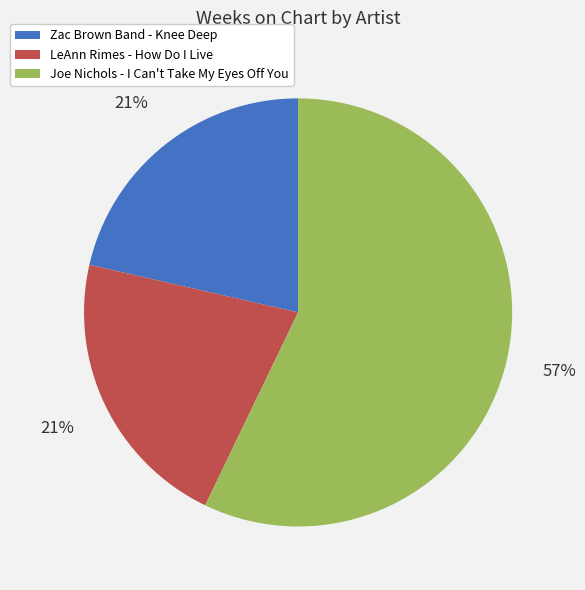

To the nearest percent, what is the average slice percentage?

33%